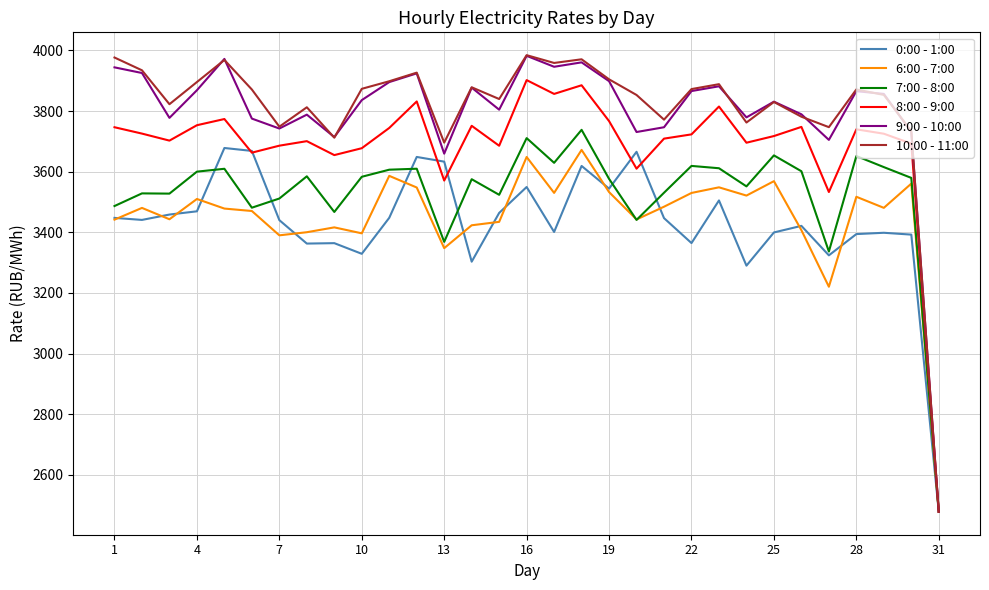

Which series has the largest range (max minus min)?

10:00 - 11:00